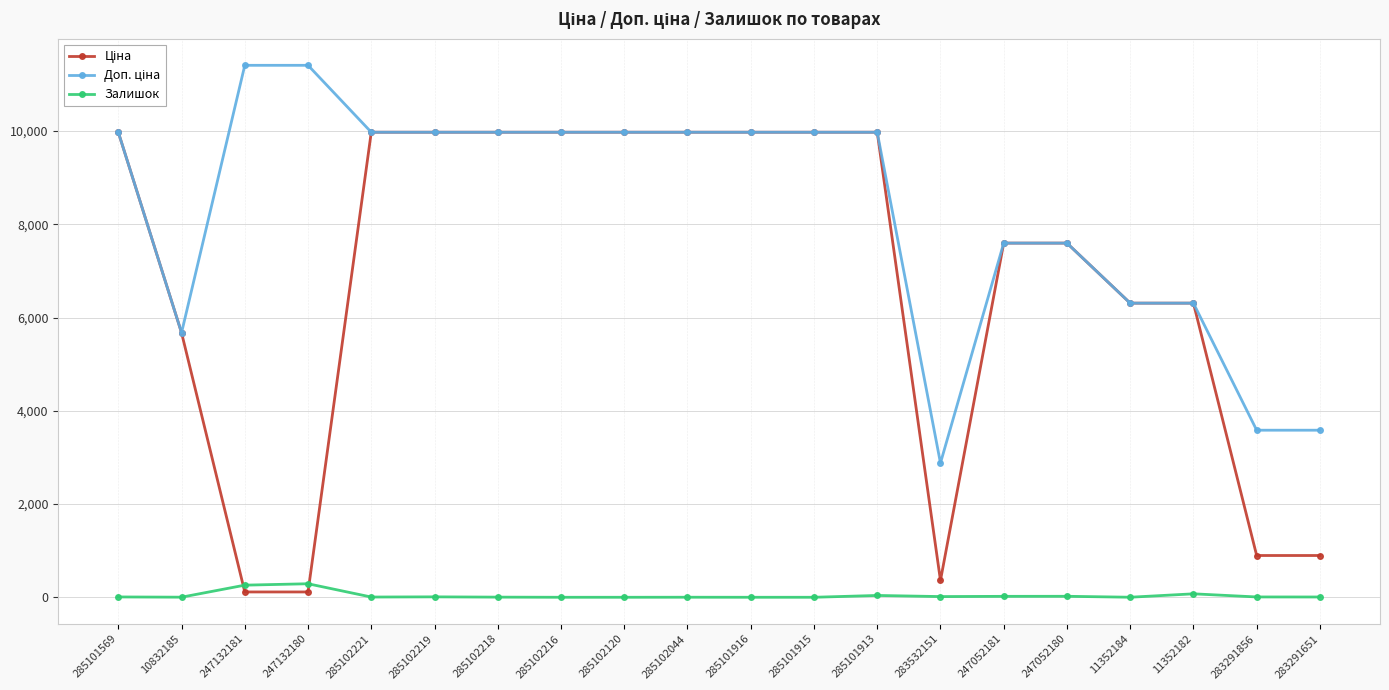

What is the spread (max minus min) of values at 285101569?

9968.0